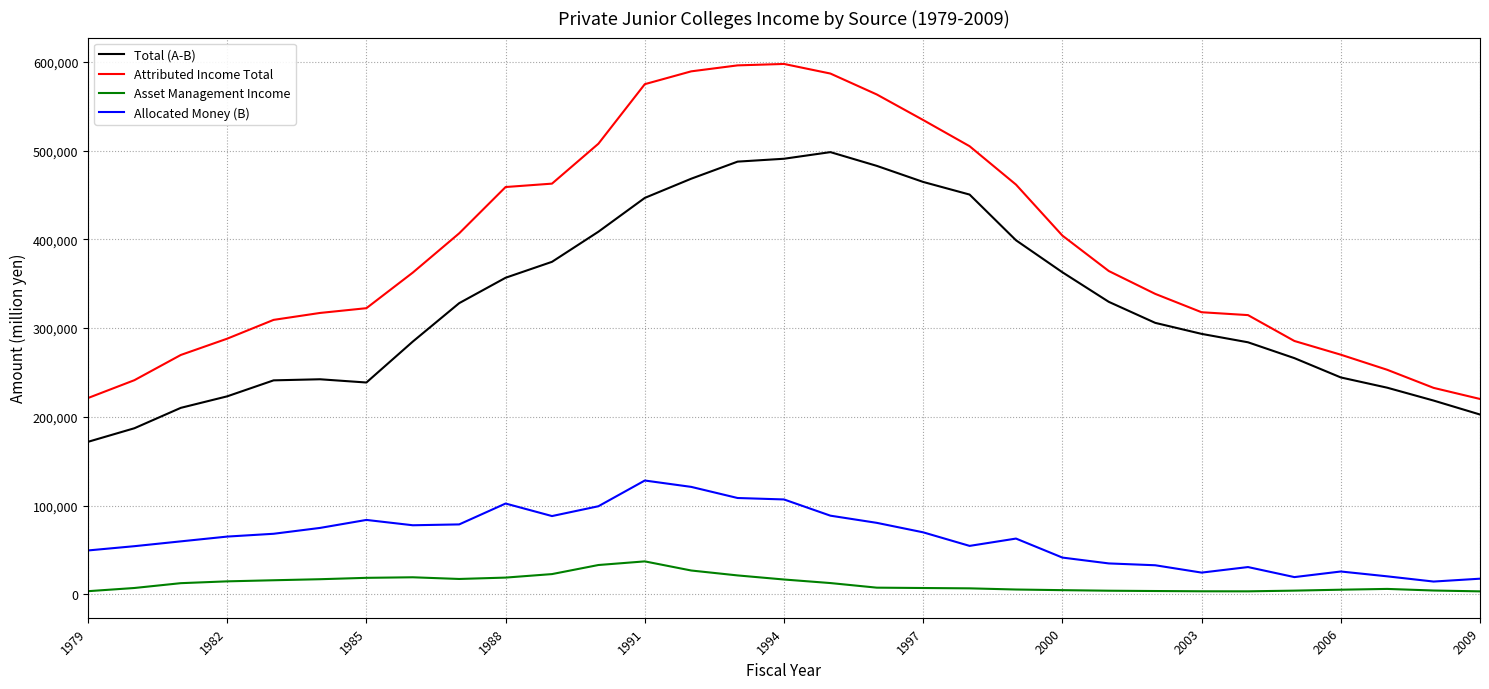

What is the maximum value for Attributed Income Total?

597681